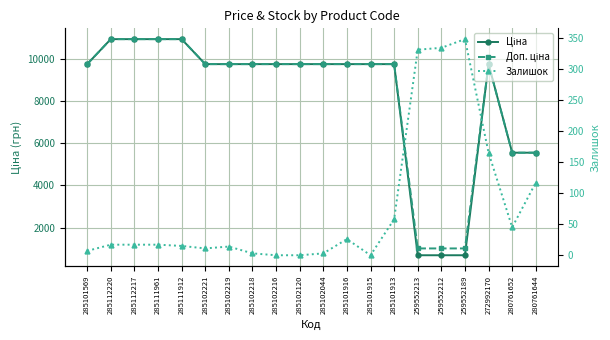

Reading left to right, transcribe all the data shown in this chart.

Ціна: 9775.5	10964.4	10964.4	10964.4	10964.4	9775.5	9775.5	9775.5	9775.5	9775.5	9775.5	9775.5	9775.5	9775.5	679.8	679.8	679.8	9775.5	5560.3	5560.3
Доп. ціна: 9775.5	10964.4	10964.4	10964.4	10964.4	9775.5	9775.5	9775.5	9775.5	9775.5	9775.5	9775.5	9775.5	9775.5	1004.1	1004.1	1004.1	9775.5	5560.3	5560.3
Залишок: 7.0	17.0	17.0	17.0	15.0	11.0	14.0	3.0	0.0	0.0	3.0	26.0	0.0	58.0	331.0	334.0	348.0	165.0	45.0	117.0